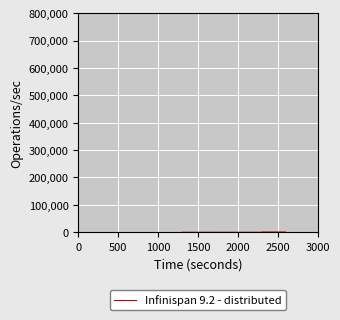

What is the smallest value displayed?

14